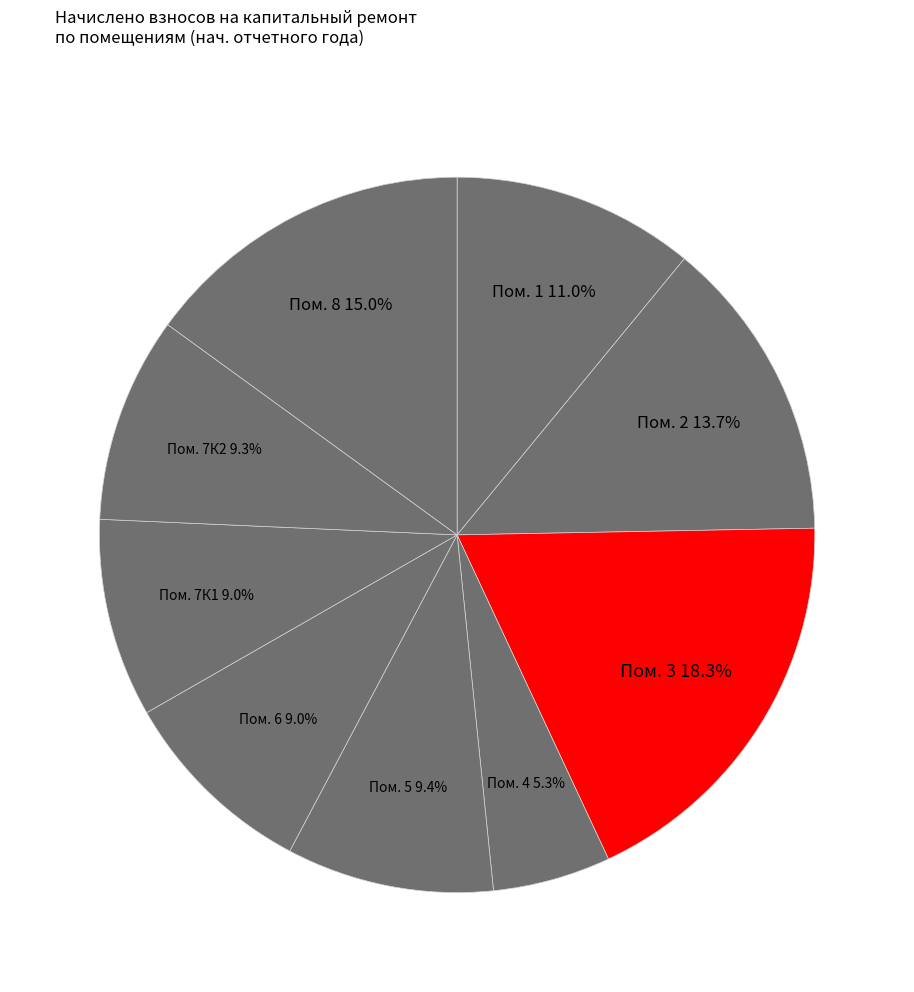

Do Пом. 4 and Пом. 6 together represent more than half of the pie?

No